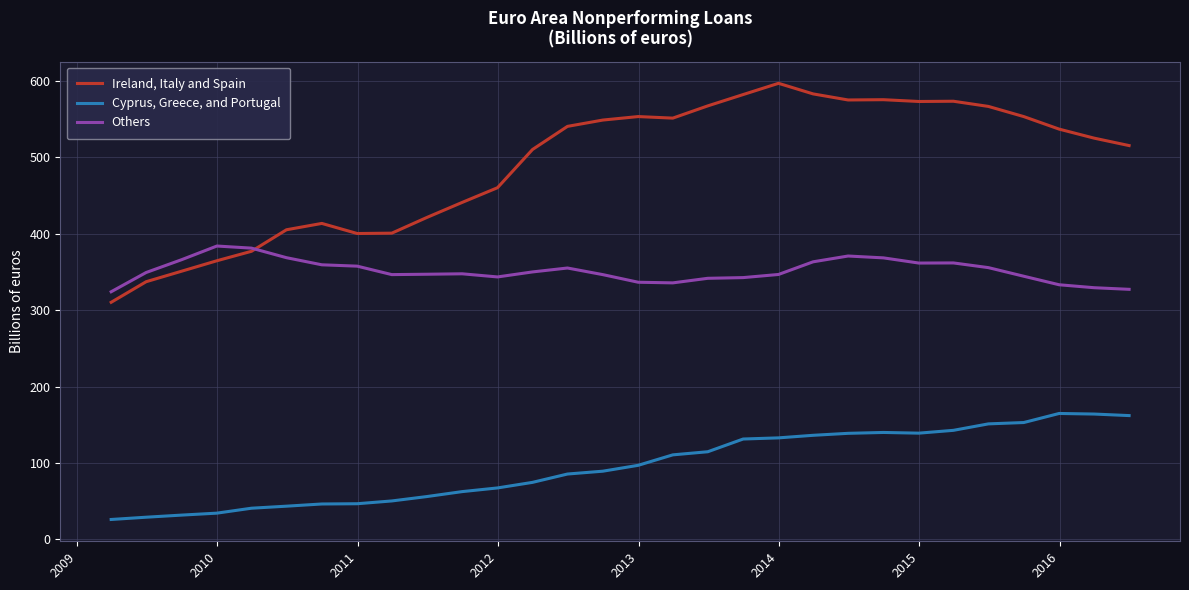

True or false: Ireland, Italy and Spain and Others intersect in this chart.

True